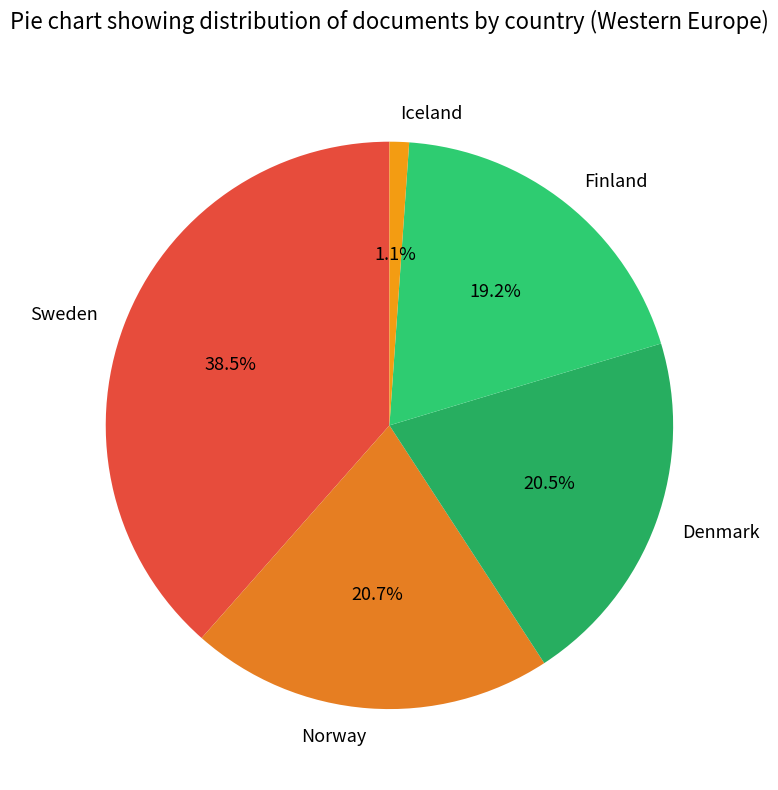

Is the sum of Norway and Iceland greater than half?

No